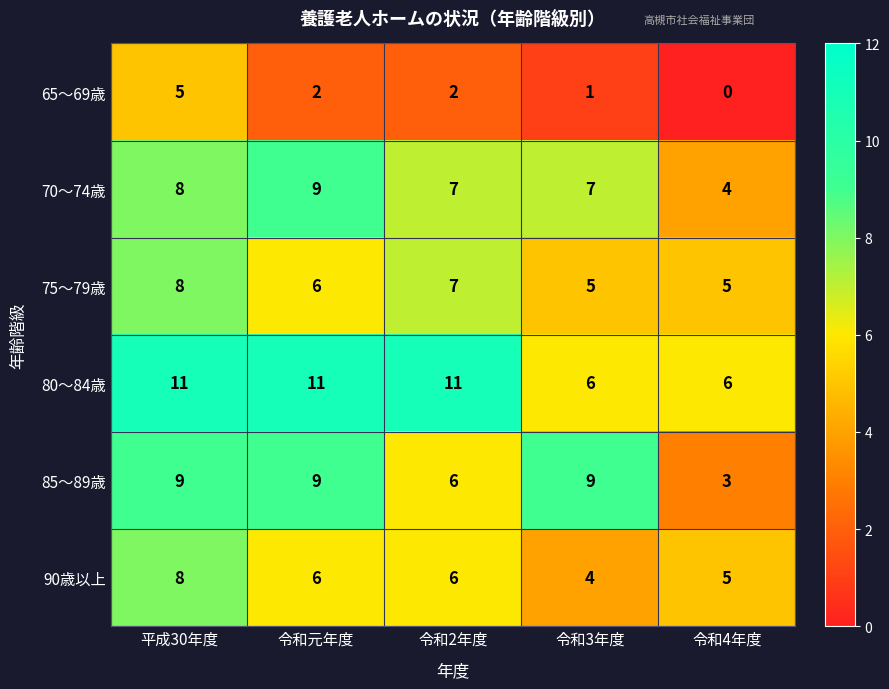

Count the number of categories in the chart.

5